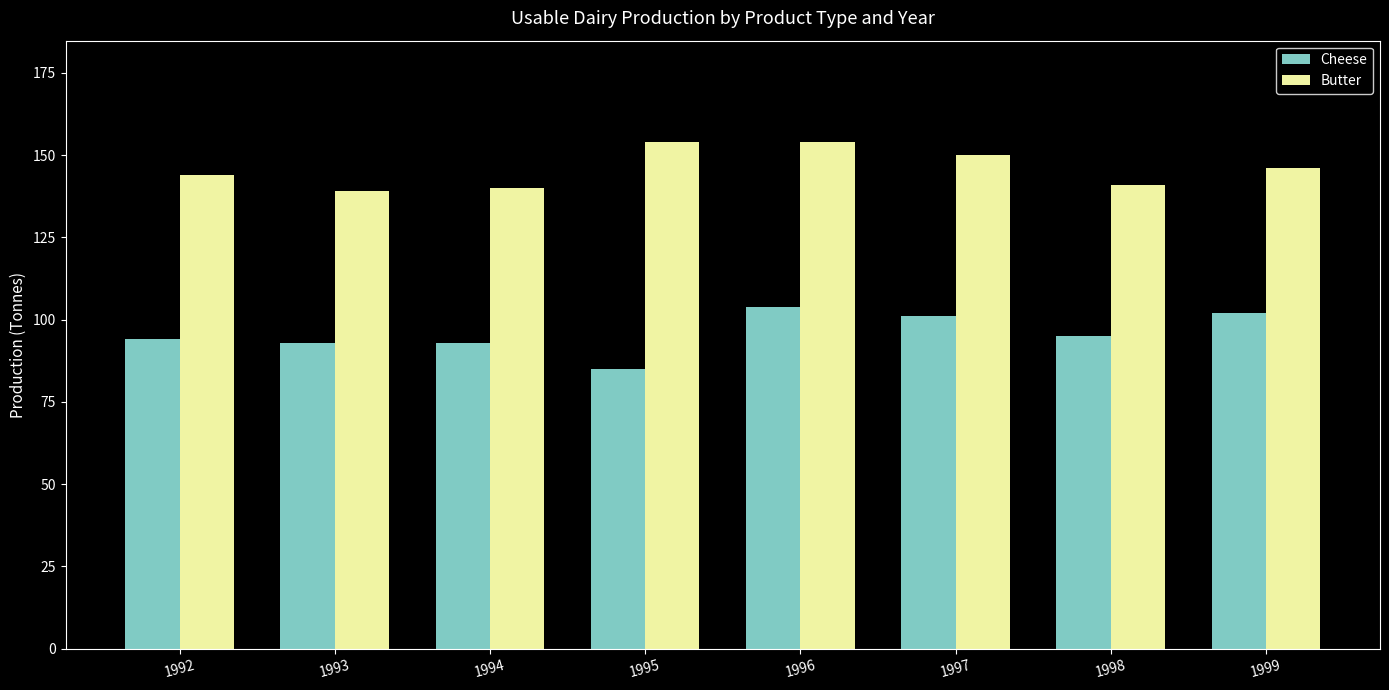

At which label does Cheese reach its minimum?

1995